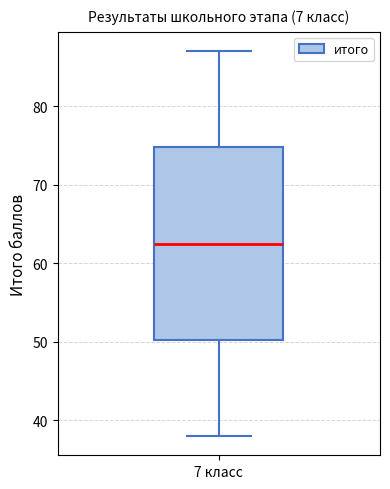

Where is the upper edge of the box for 7 класс on the y-axis? The values are not printed on the chart, so give them approximately, as read against the axis.

75